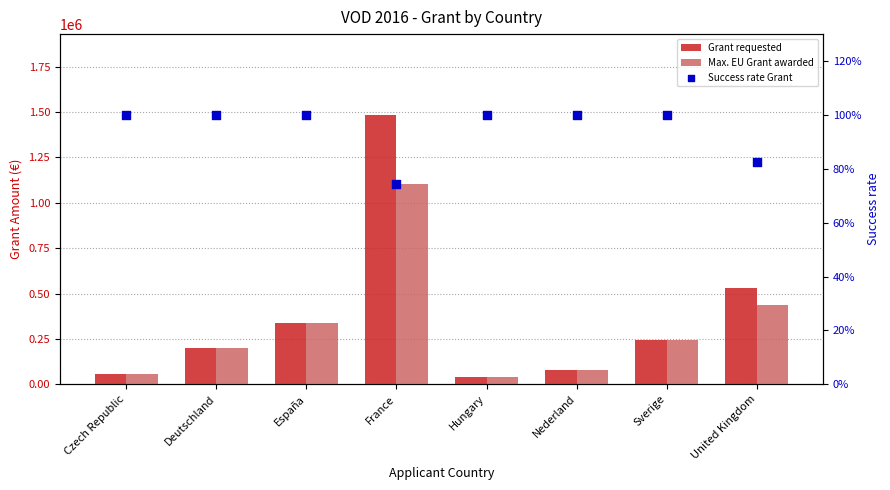

What are all the series names shown in the legend?

Grant requested, Max. EU Grant awarded, Success rate Grant